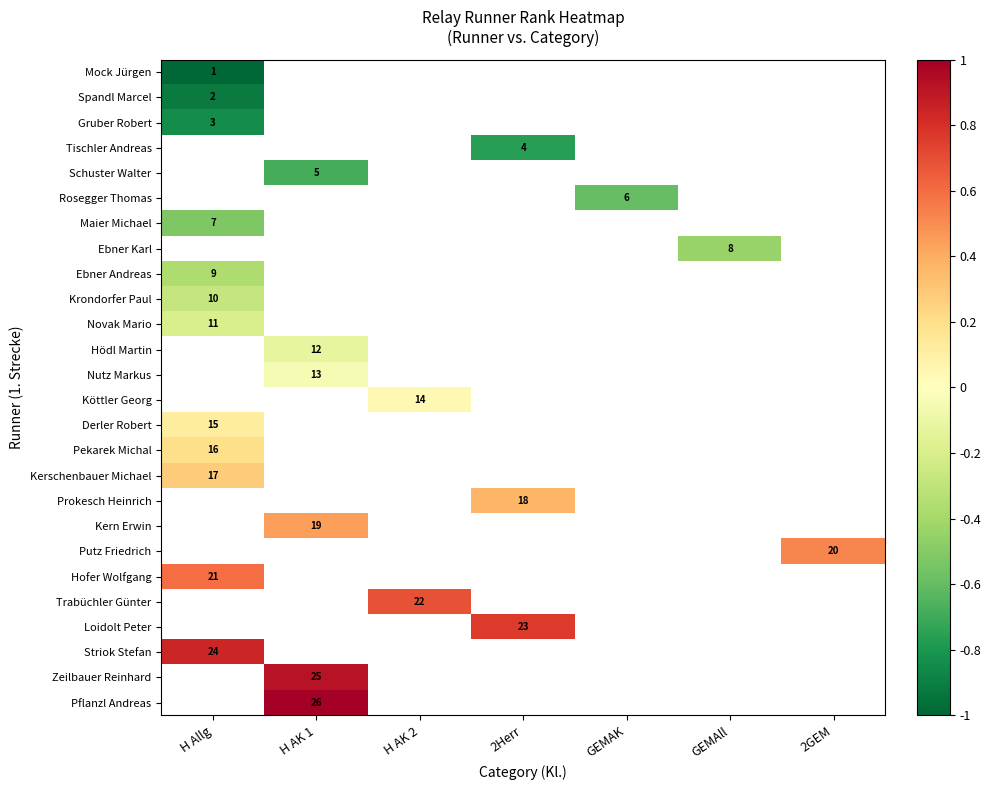

The Ebner Andreas series shows 9 at H Allg. True or false?

True